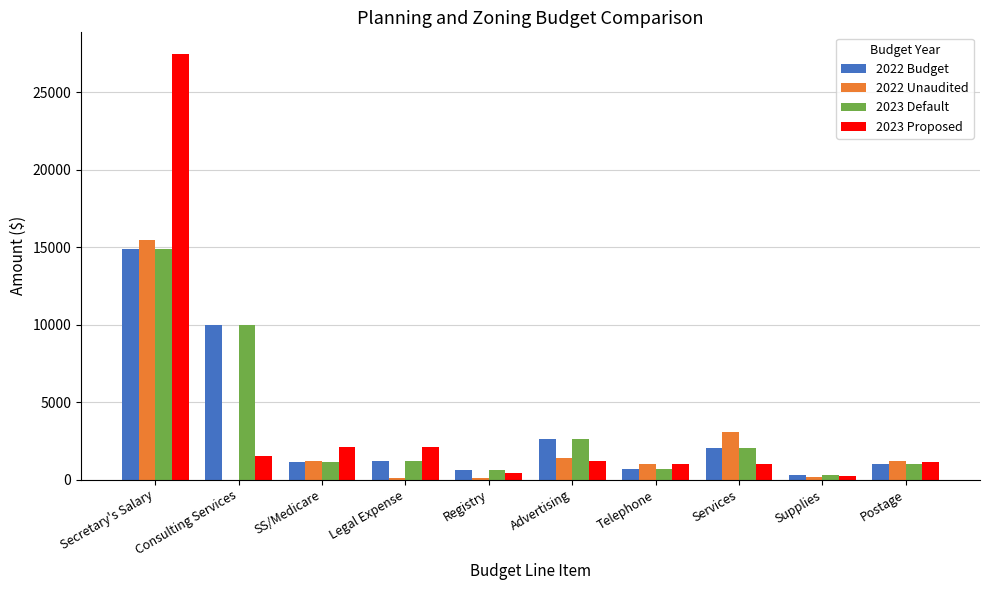

At which category is the sum across all series the highest?

Secretary's Salary